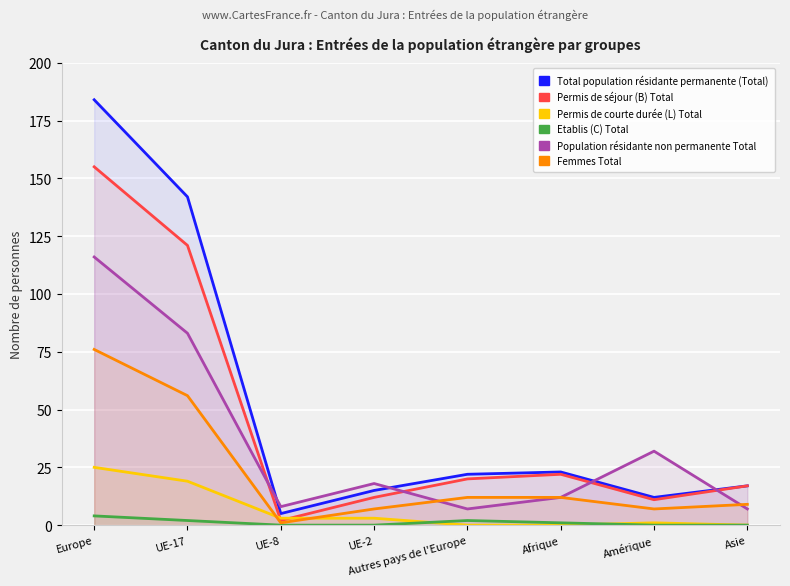

The value of Femmes Total at UE-8 is 1. True or false?

True